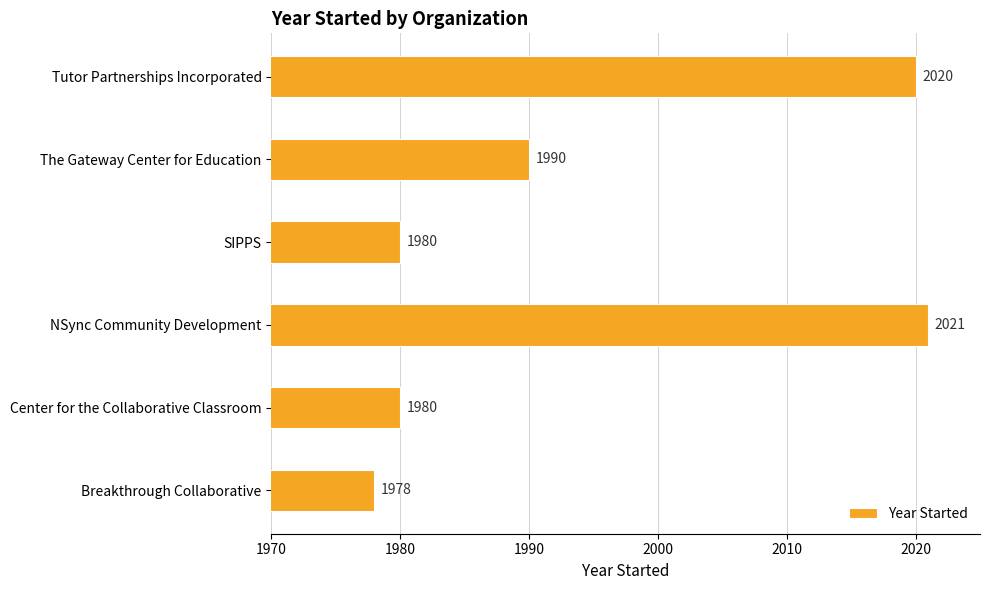

Approximately how many times larger is the value at The Gateway Center for Education compared to SIPPS?

1.0